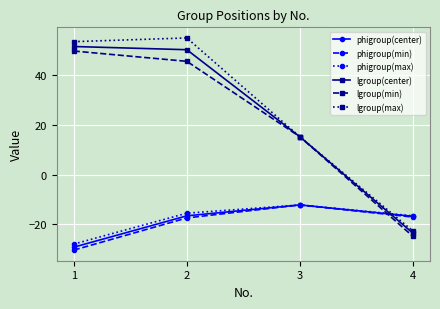

What are all the series names shown in the legend?

phigroup(center), phigroup(min), phigroup(max), lgroup(center), lgroup(min), lgroup(max)